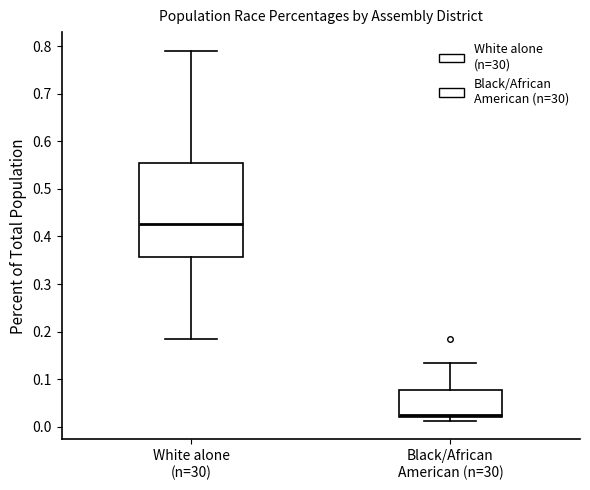

Reading left to right, transcribe this box plot: for each box, give where its median line is, the range the box spans, and where its two whiskers end, as read against the y-axis. The values are not printed on the chart, so give them approximately, as read against the axis.

White alone (n=30): median 0.43, box 0.36 to 0.56, whiskers 0.18 to 0.79
Black/African American (n=30): median 0.03, box 0.02 to 0.08, whiskers 0.01 to 0.13